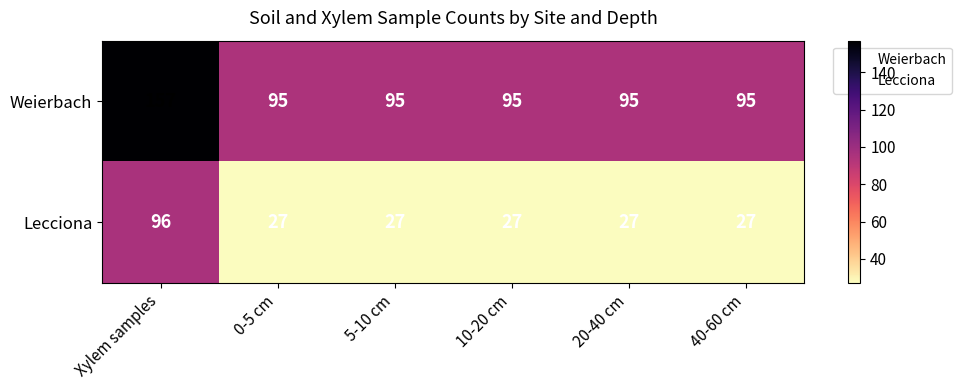

The value of Lecciona at 40-60 cm is 27. True or false?

True